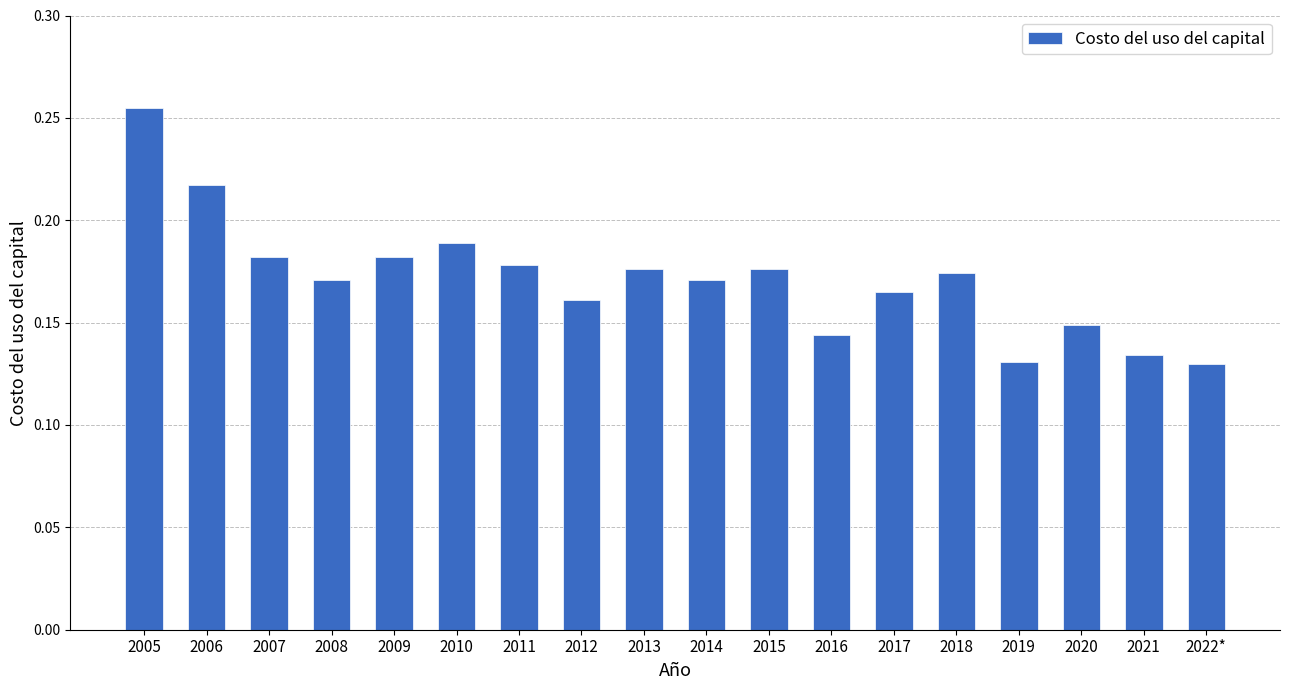

Which label corresponds to the largest value in the chart?

2005